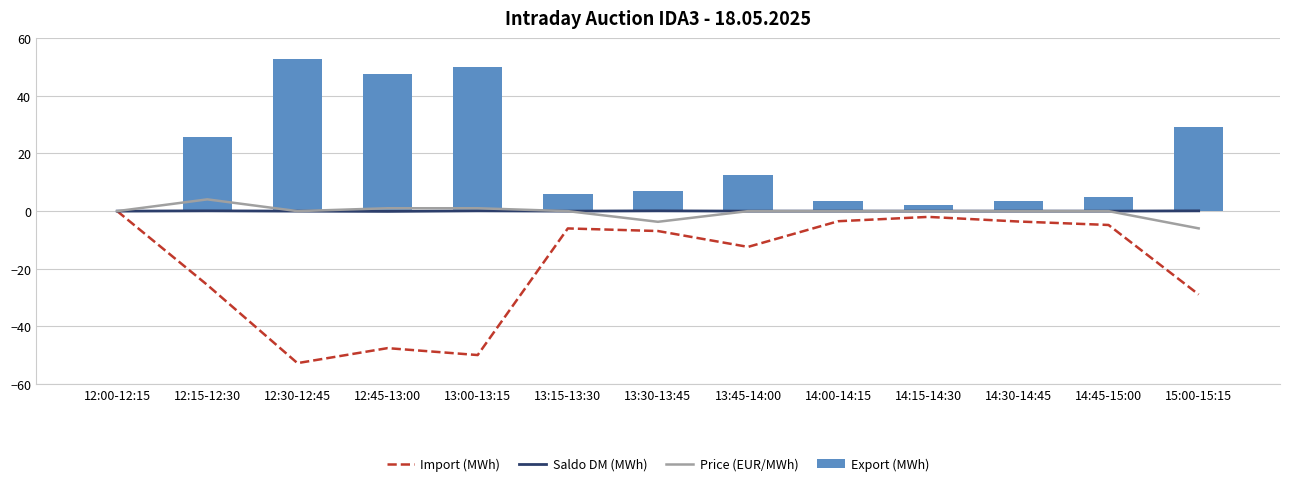

Read the Export (MWh) value at 13:45-14:00.

12.4